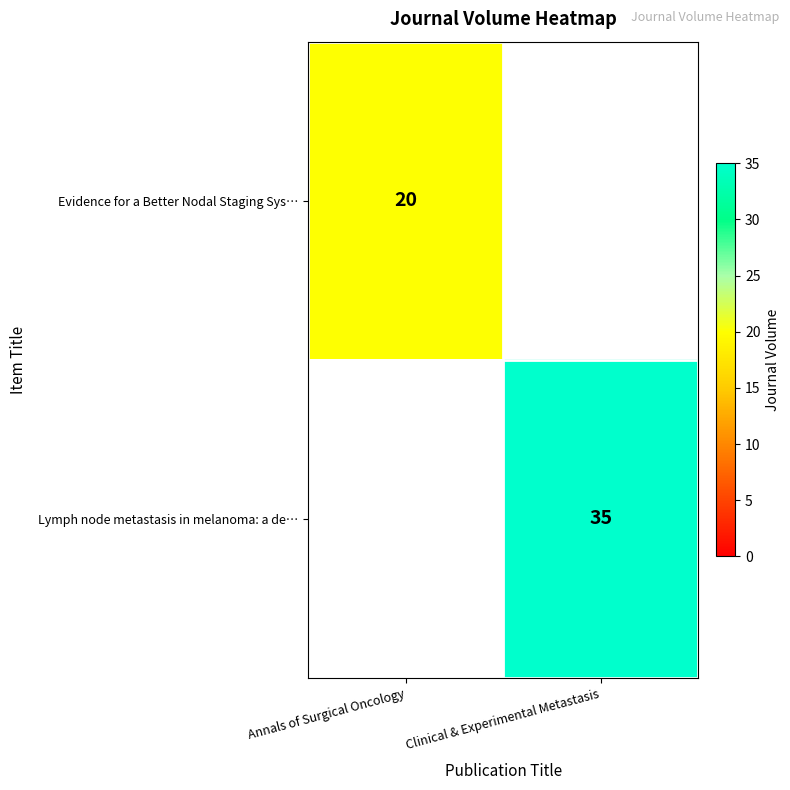

What value does the row_0 series have at Annals of Surgical Oncology?

20.0